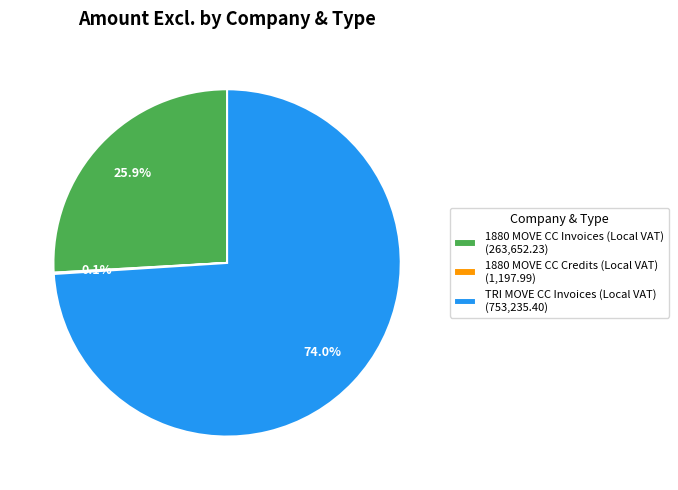

What is the largest slice in the pie chart?

TRI MOVE CC Invoices (Local VAT) (753,235.40)